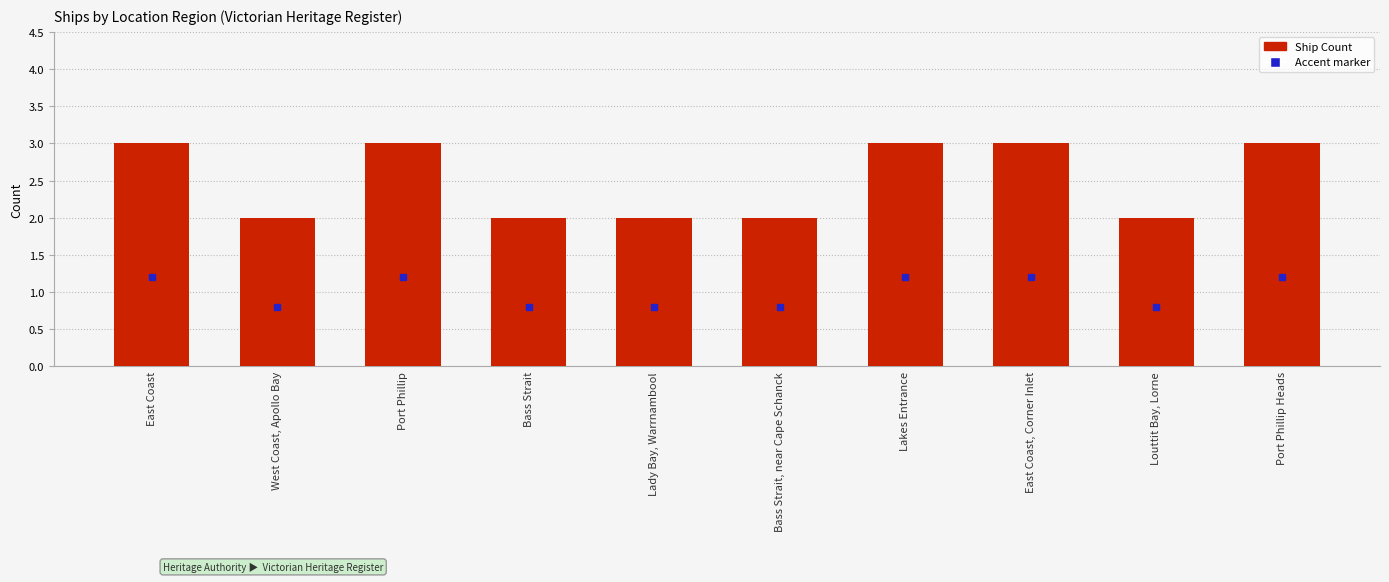

The value at Bass Strait, near Cape Schanck is 1. True or false?

False